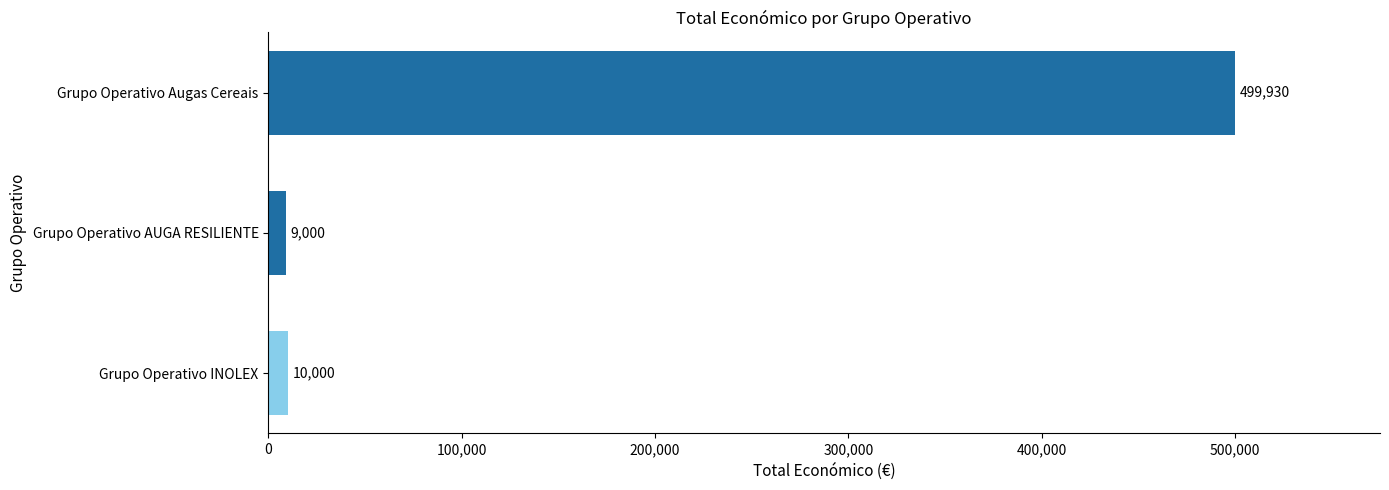

Is it true that the value at Grupo Operativo Augas Cereais is 499930?

True